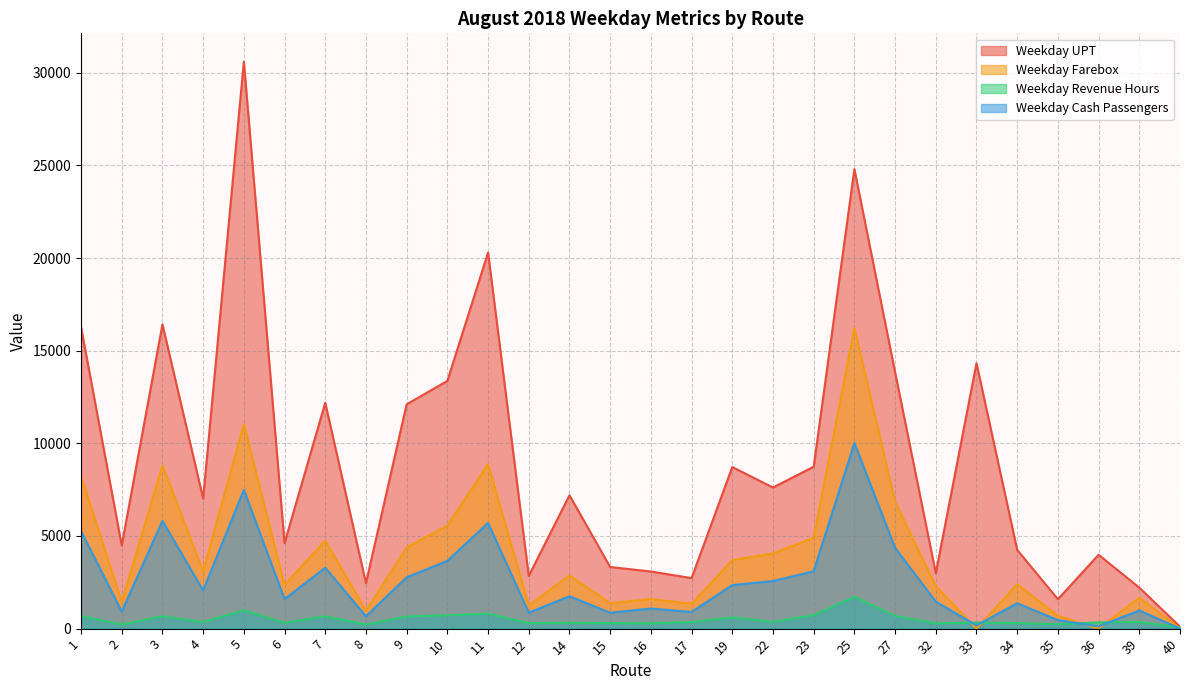

At how many categories does at least one series exceed 27469?

1